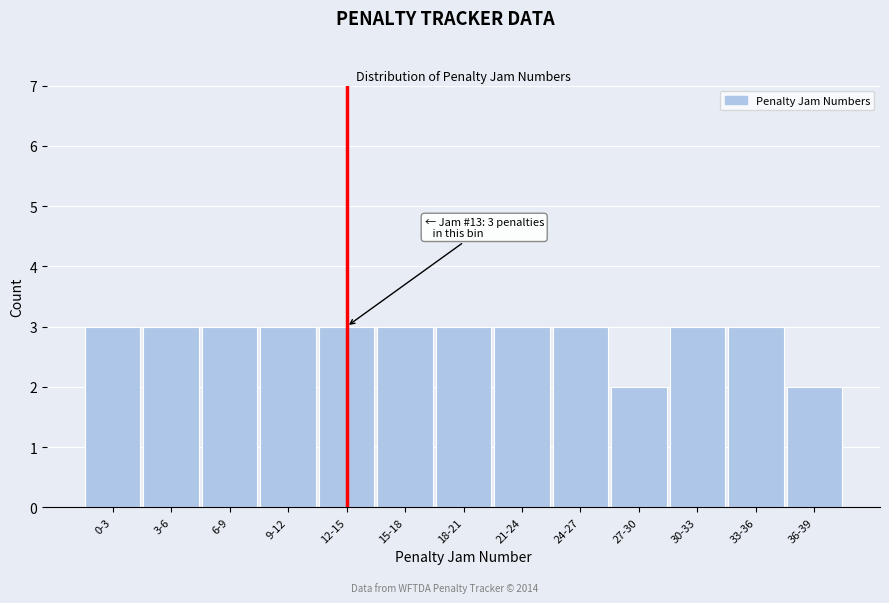

Reading left to right, what are all the values shown in this chart?

0-3=3	3-6=3	6-9=3	9-12=3	12-15=3	15-18=3	18-21=3	21-24=3	24-27=3	27-30=2	30-33=3	33-36=3	36-39=2